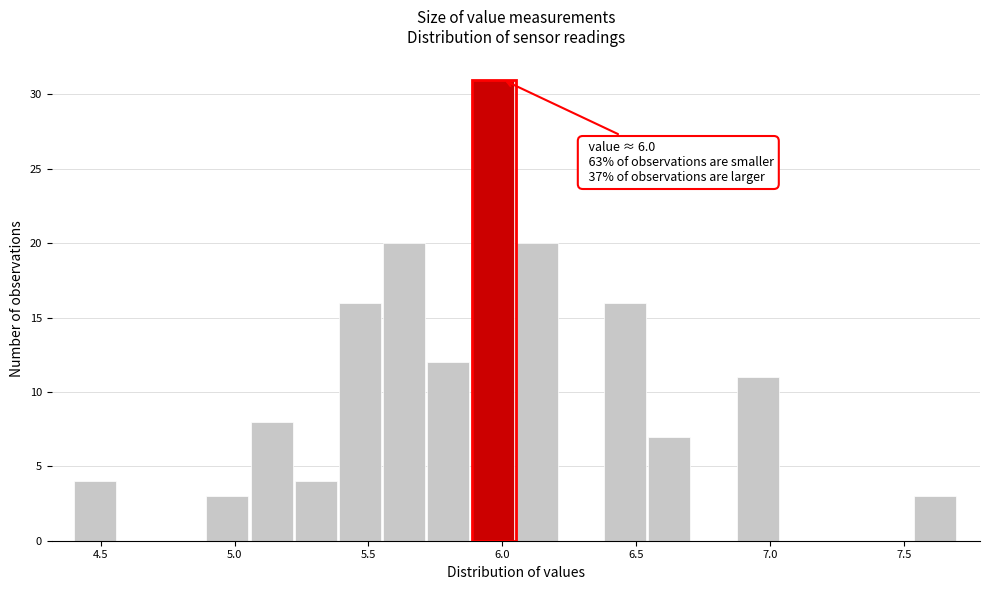

Read against the x-axis, roughly where is the centre of the tallest bar?

5.95